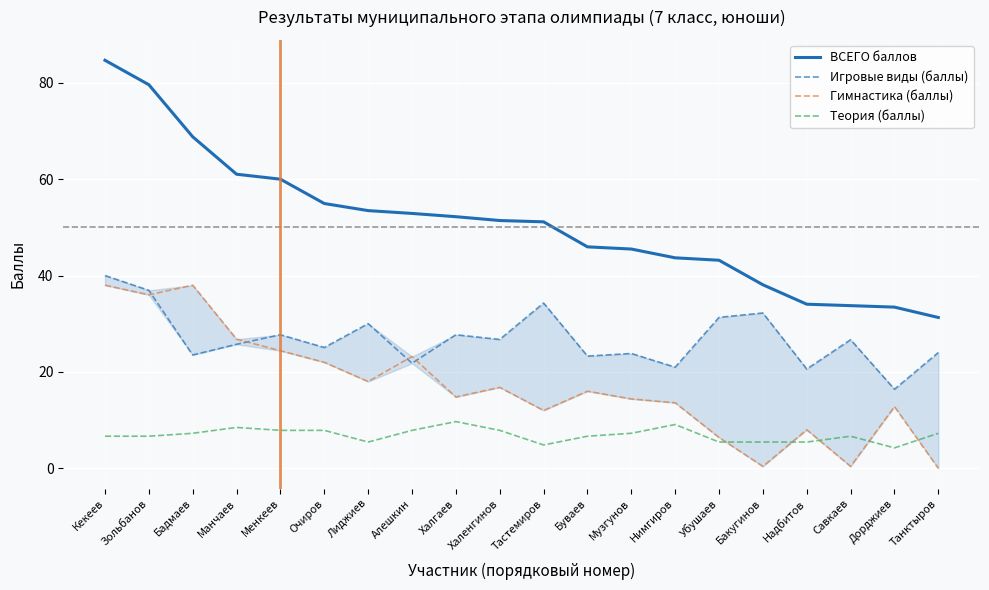

Which label corresponds to the largest value in the chart?

Кекеев